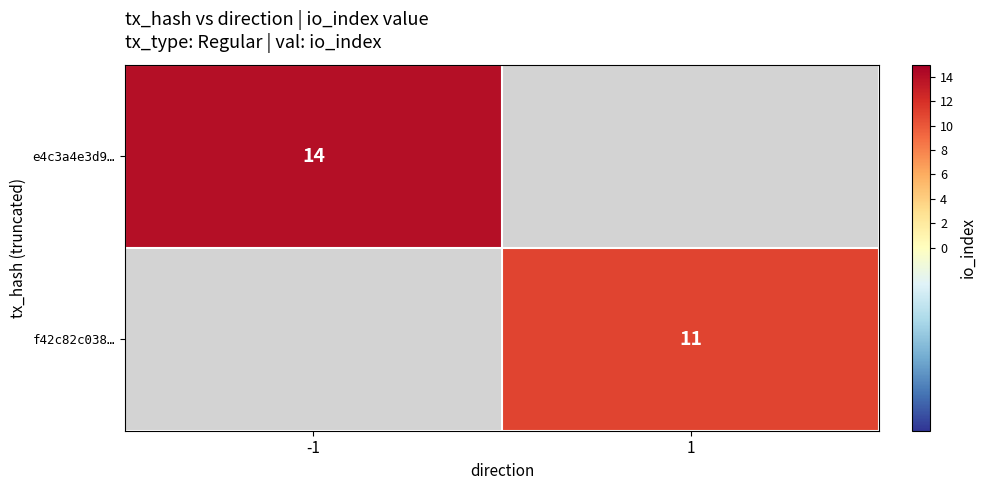

The value of e4c3a4e3d9… at -1 is 14. True or false?

True